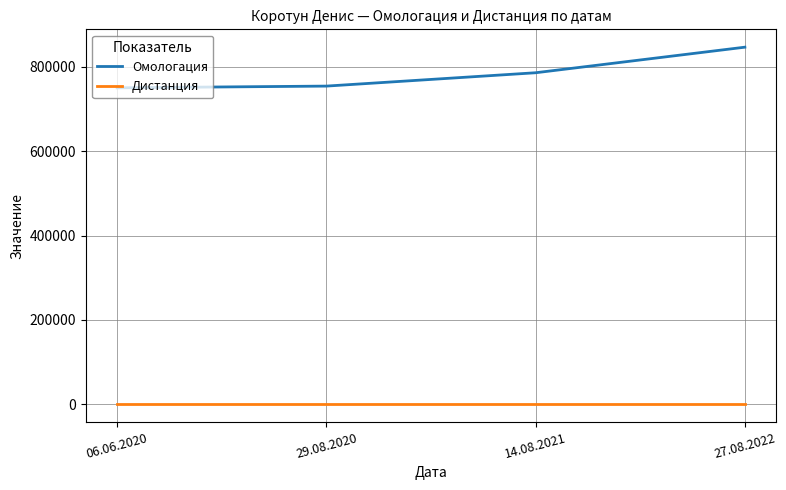

What is the sum of all Дистанция values?

800